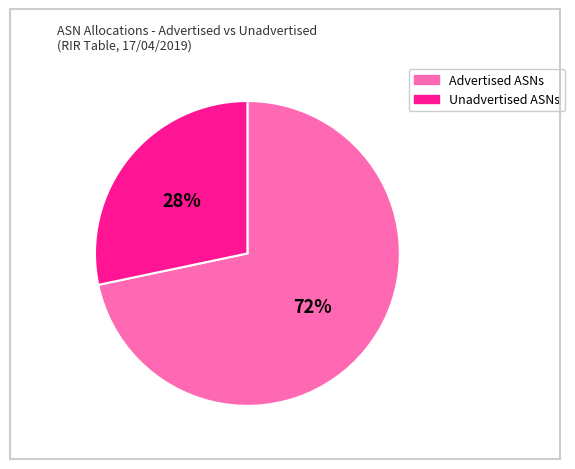

What percentage is the Unadvertised ASNs slice, to the nearest percent?

28%